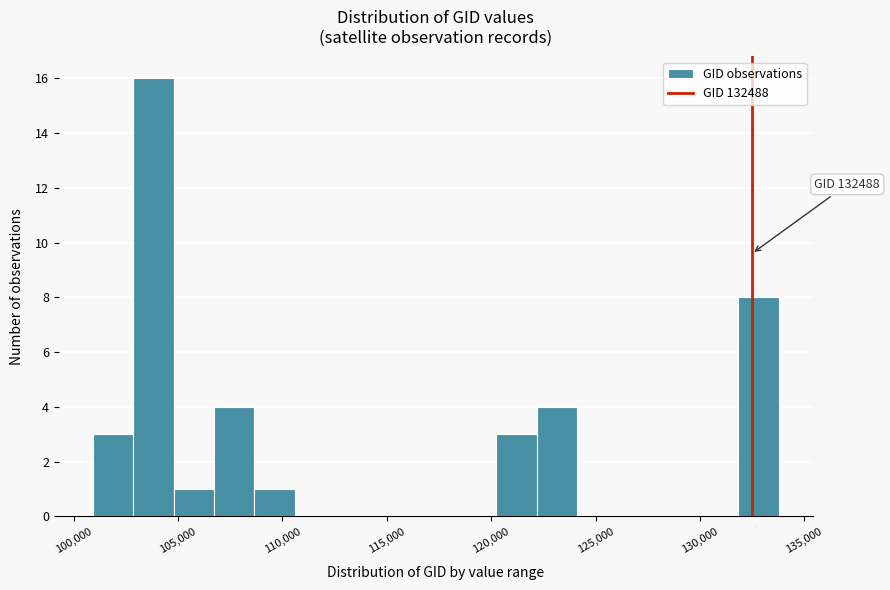

Around what value on the x-axis is the tallest bar? Give the approximate position of its centre, as read against the axis.

104000